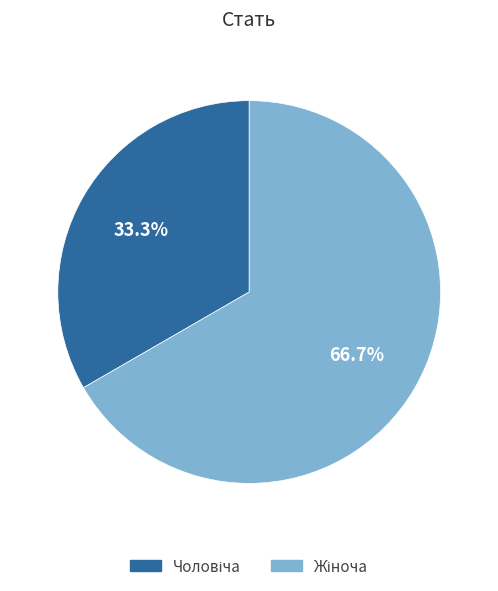

Is there any slice that represents more than half of the pie?

Yes